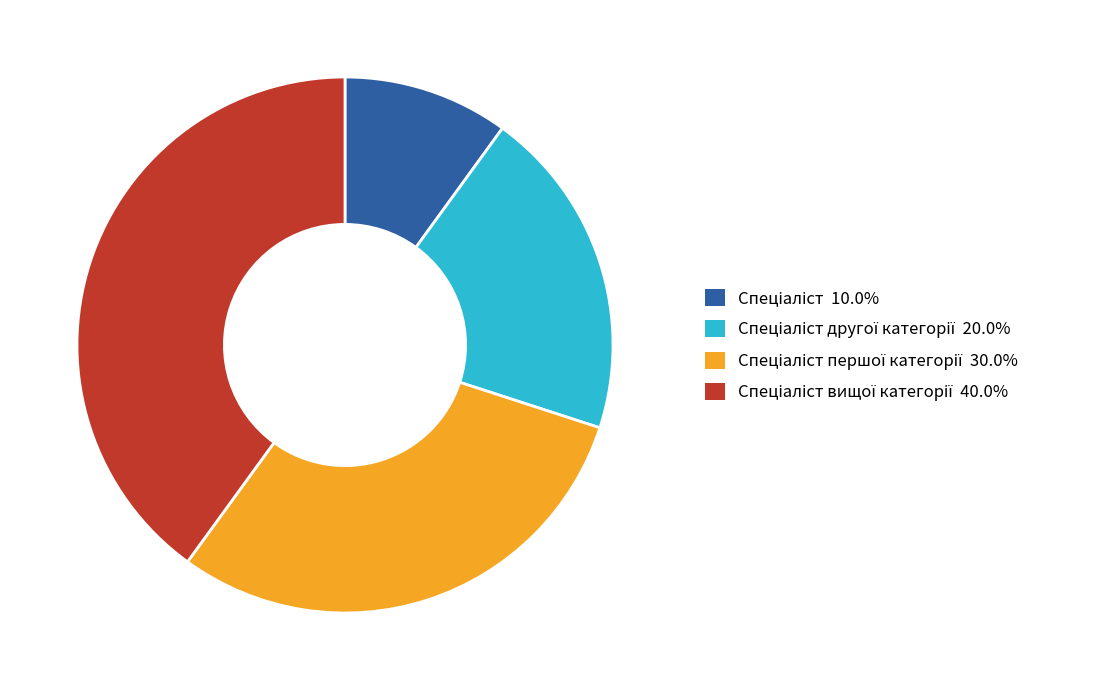

Is there any slice that represents more than half of the pie?

No